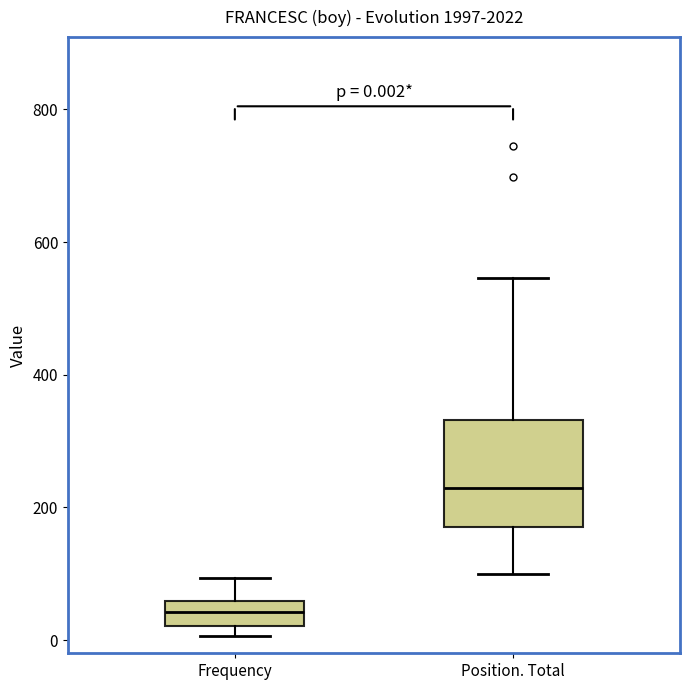

Which box's median line is the highest?

Position. Total